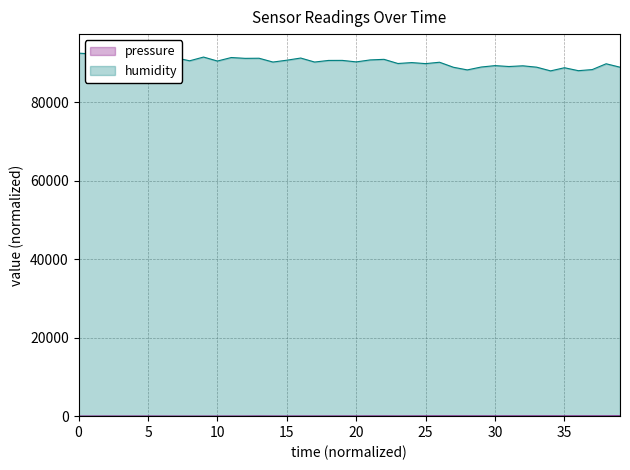

How many data points does each series have?

40